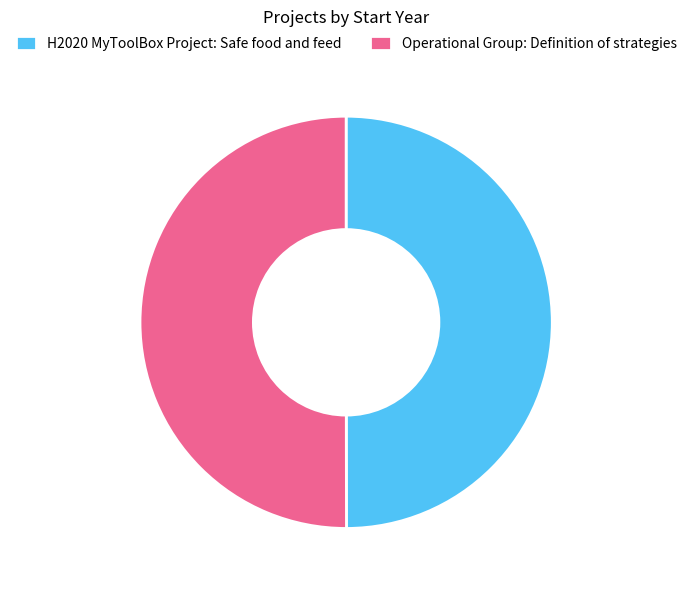

How many segments does this pie chart have?

2